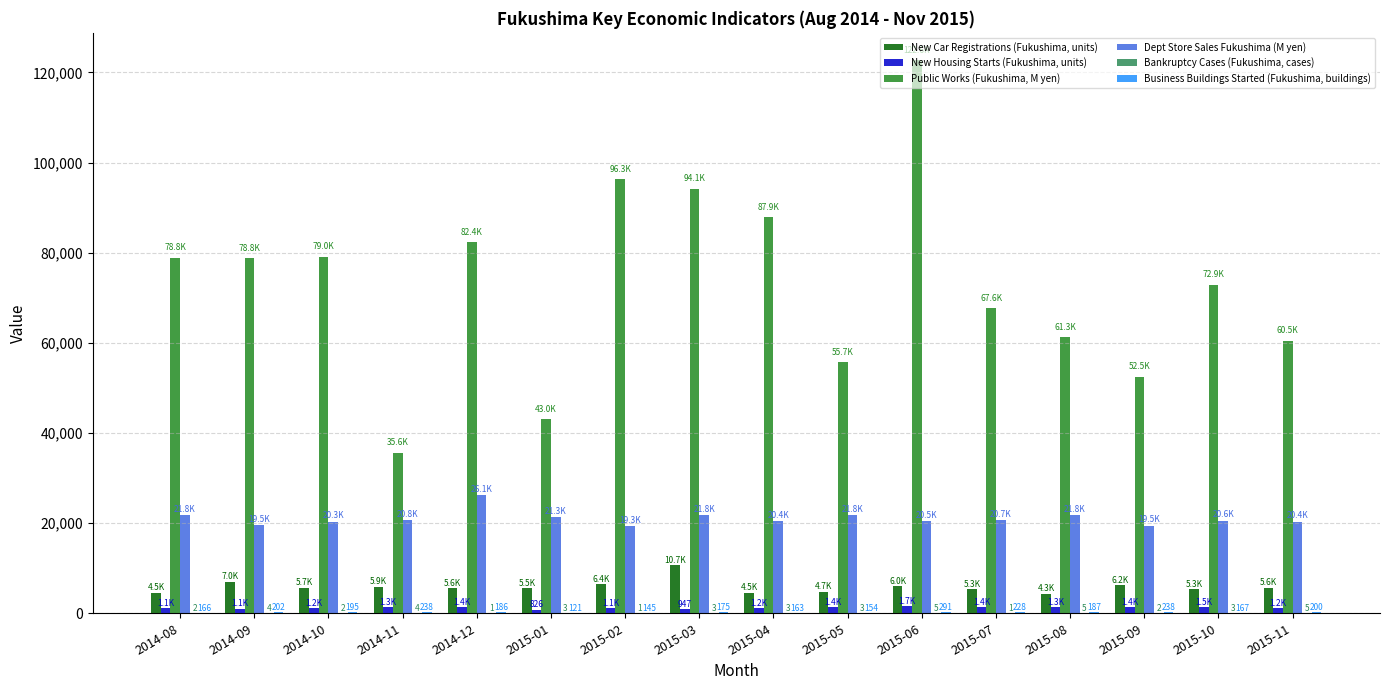

Which series has the largest total across all categories?

Public Works (Fukushima, M yen)